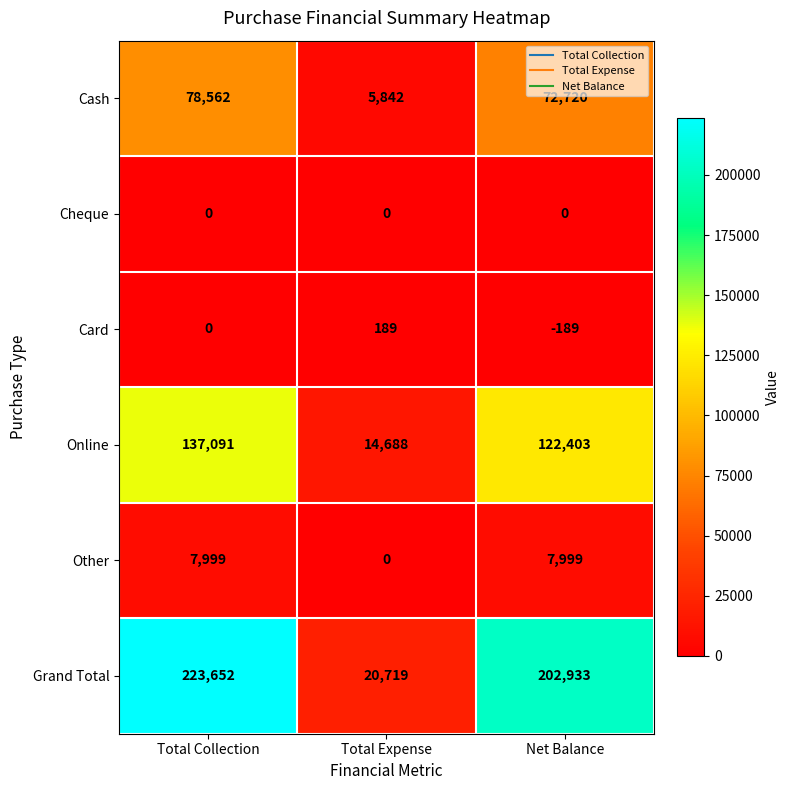

At which category is the sum across all series the highest?

Total Collection